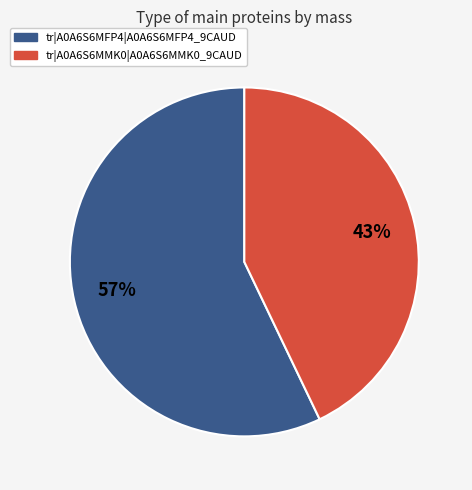

Is it true that tr|A0A6S6MFP4|A0A6S6MFP4_9CAUD is 57% of the pie?

True